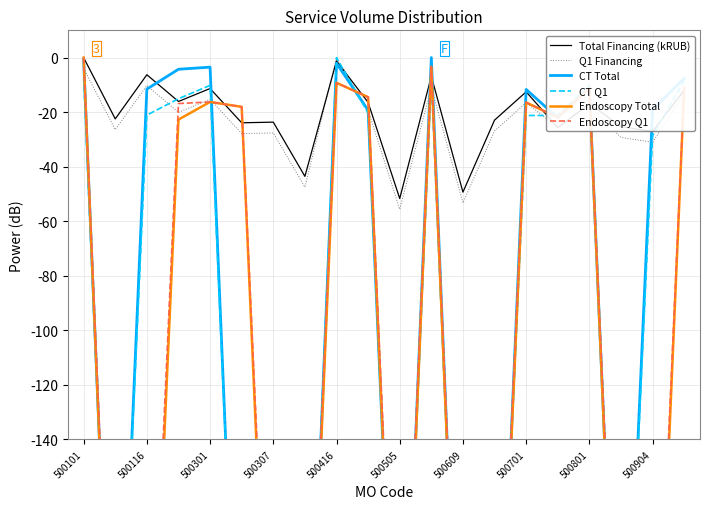

True or false: Total Financing (kRUB) has a value of -16.9 at 500801.

True